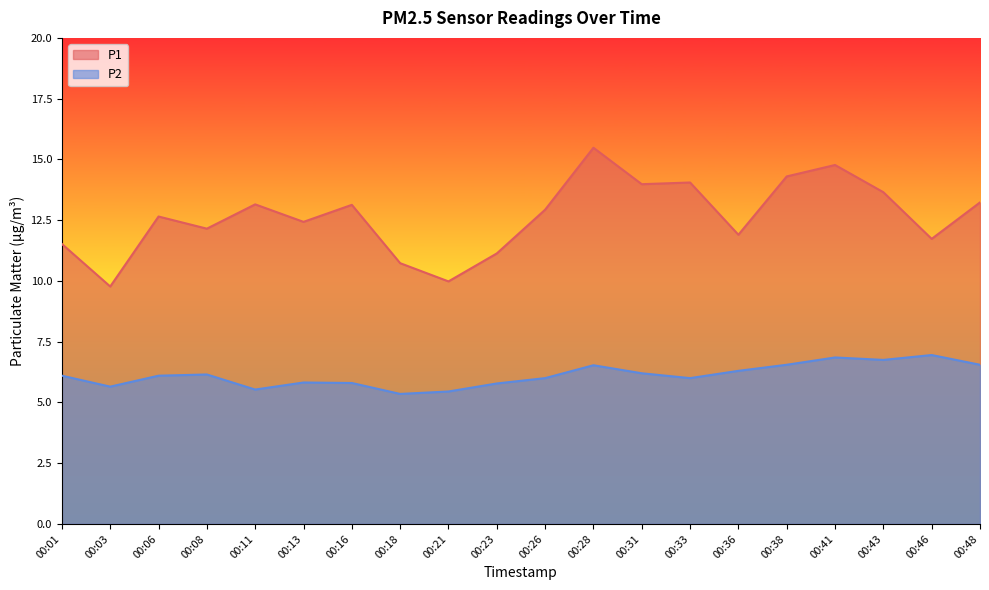

Where does the P2 series first go above 6?

00:01